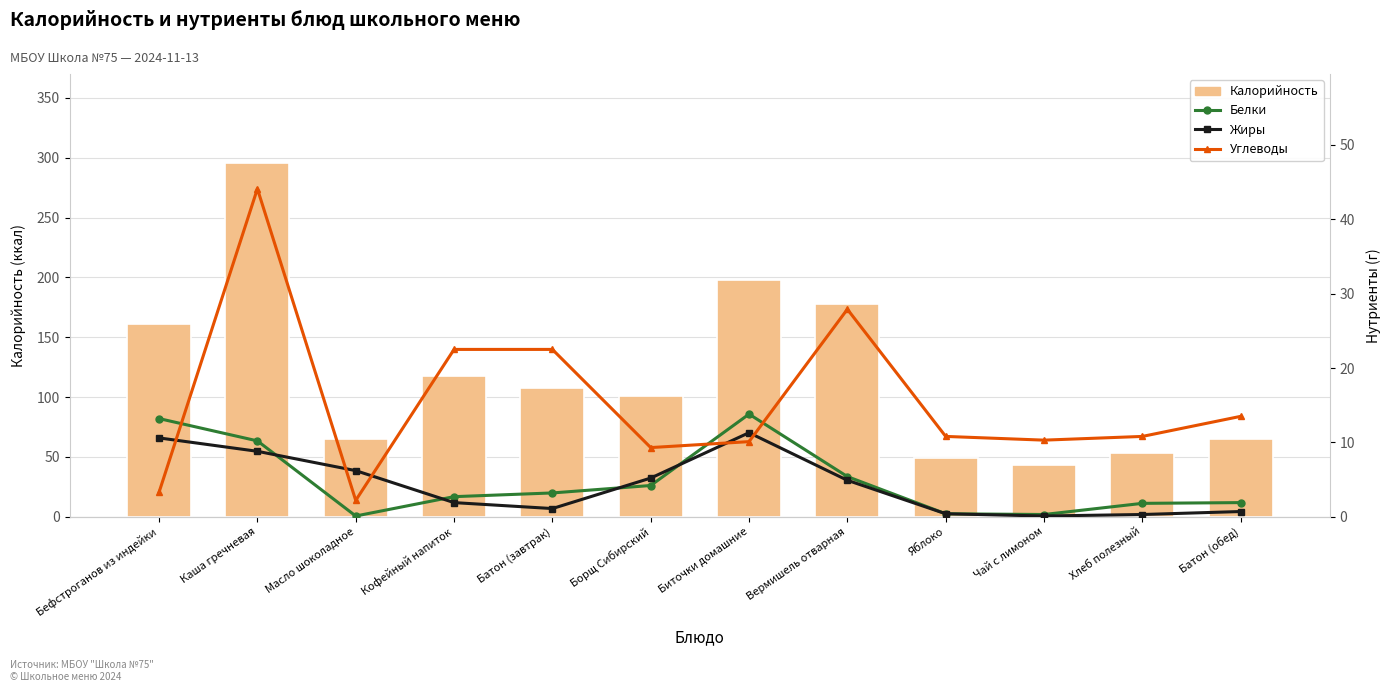

Rank the series by their maximum value, from highest to lowest.

Калорийность, Углеводы, Белки, Жиры